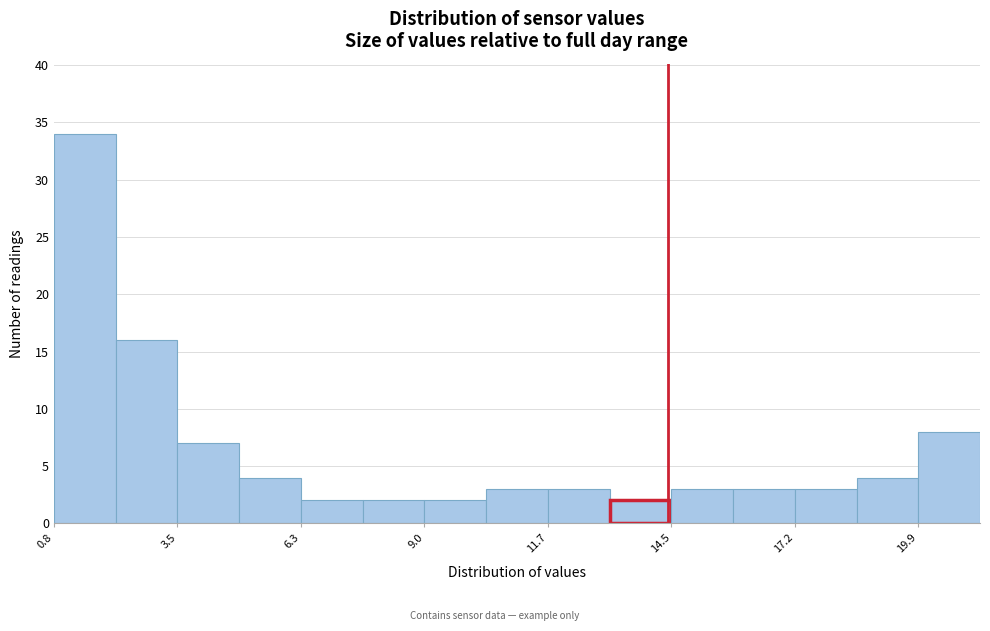

Around what value on the x-axis is the tallest bar? Give the approximate position of its centre, as read against the axis.

1.5